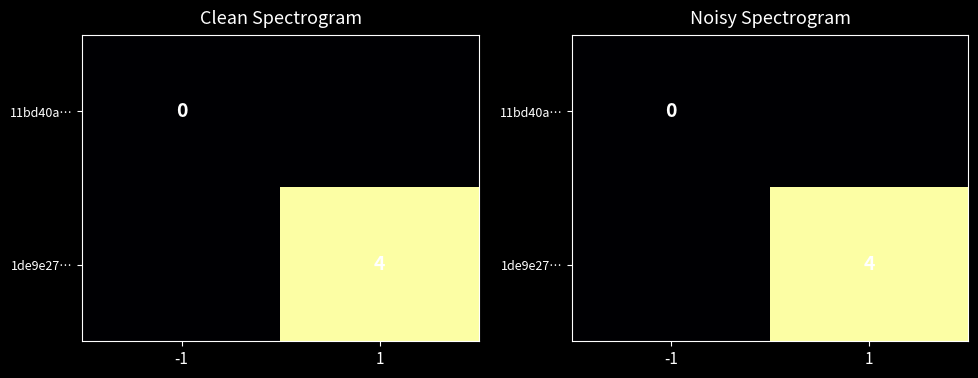

How many positive values does the 1de9e27… series have?

1